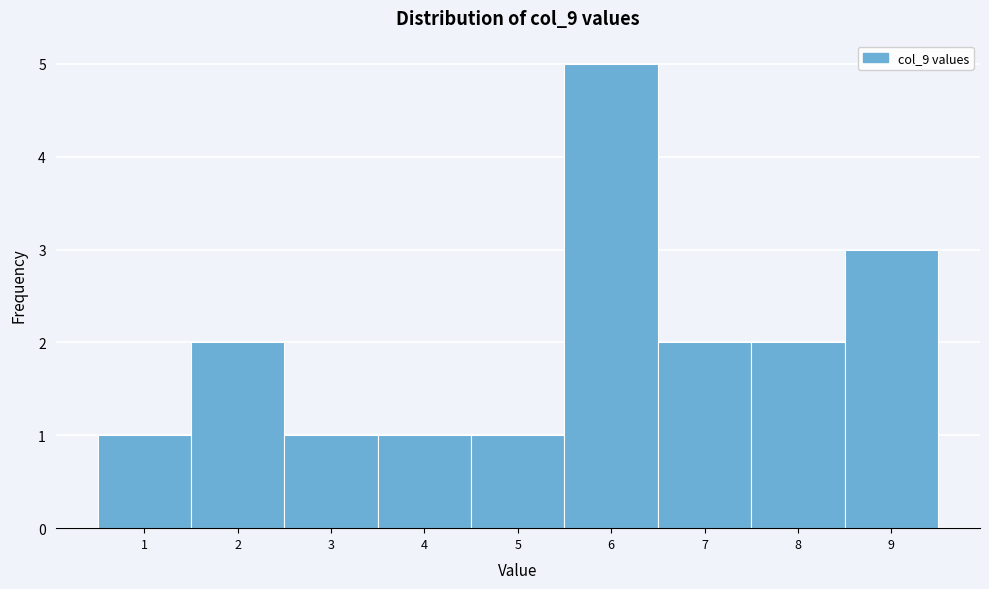

Reading left to right, list every bar in this chart as the range it spans on the x-axis followed by its height. The values are not printed on the chart, so give them approximately, as read against the axis.

0.5 to 1.5: 1
1.5 to 2.5: 2
2.5 to 3.5: 1
3.5 to 4.5: 1
4.5 to 5.5: 1
5.5 to 6.5: 5
6.5 to 7.5: 2
7.5 to 8.5: 2
8.5 to 9.5: 3